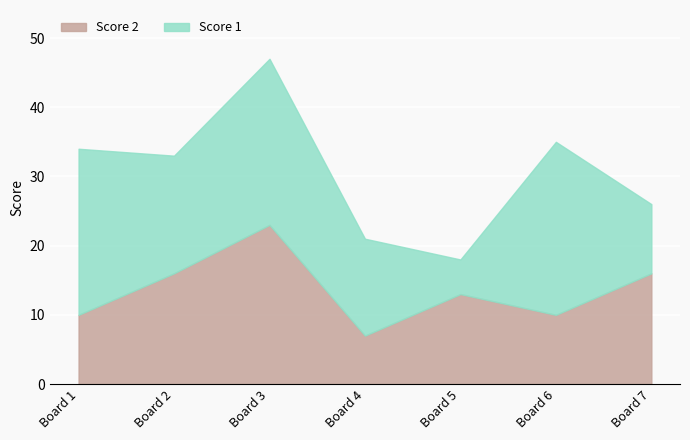

What are all the series names shown in the legend?

Score 2, Score 1